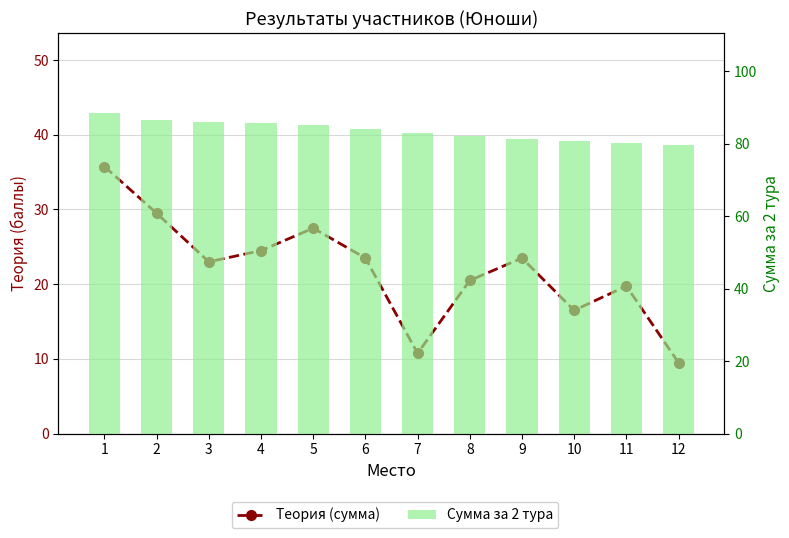

Reading left to right, what are all the values shown in this chart?

Теория (сумма): 1=35.8	2=29.5	3=23.0	4=24.5	5=27.5	6=23.5	7=10.8	8=20.5	9=23.5	10=16.5	11=19.8	12=9.5
Сумма за 2 тура: 1=88.4	2=86.5	3=85.9	4=85.7	5=85.2	6=84.0	7=83.0	8=82.0	9=81.1	10=80.7	11=80.2	12=79.5